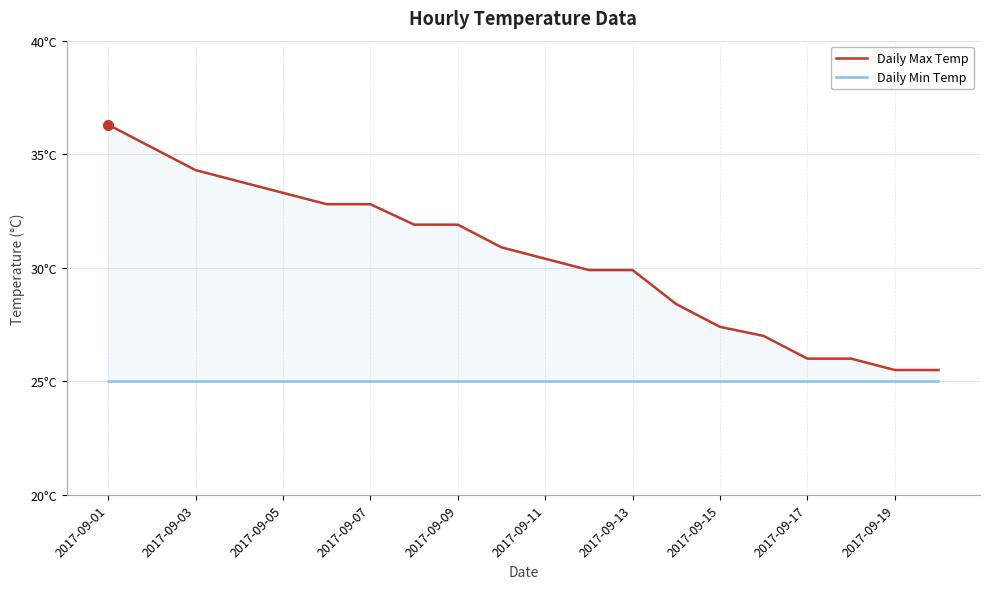

What is the smallest value displayed?

25.0